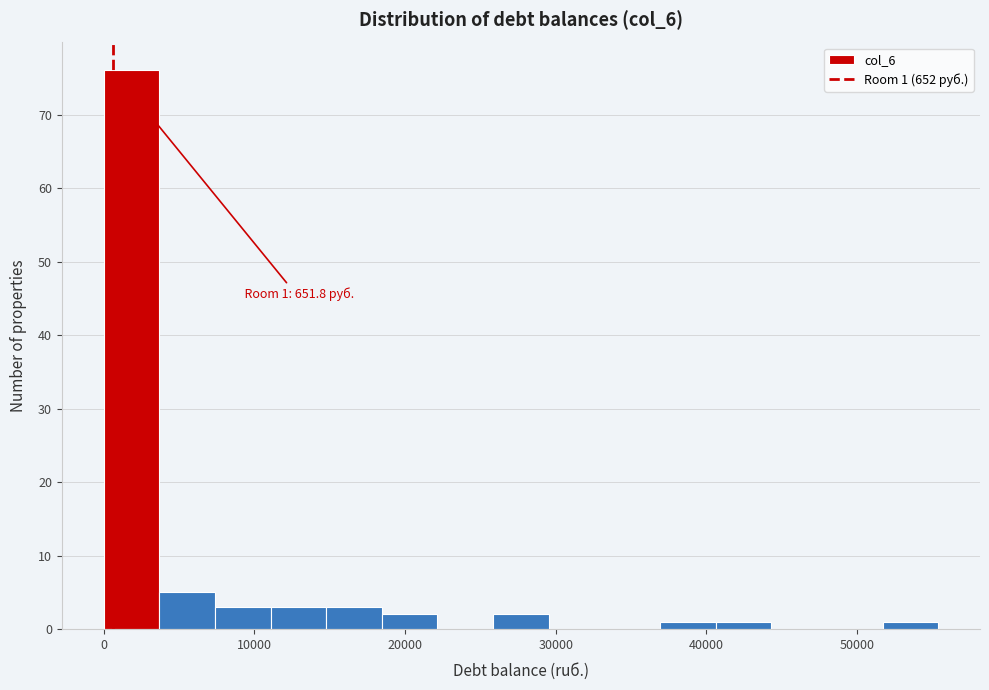

Read against the x-axis, roughly where is the centre of the tallest bar?

2000